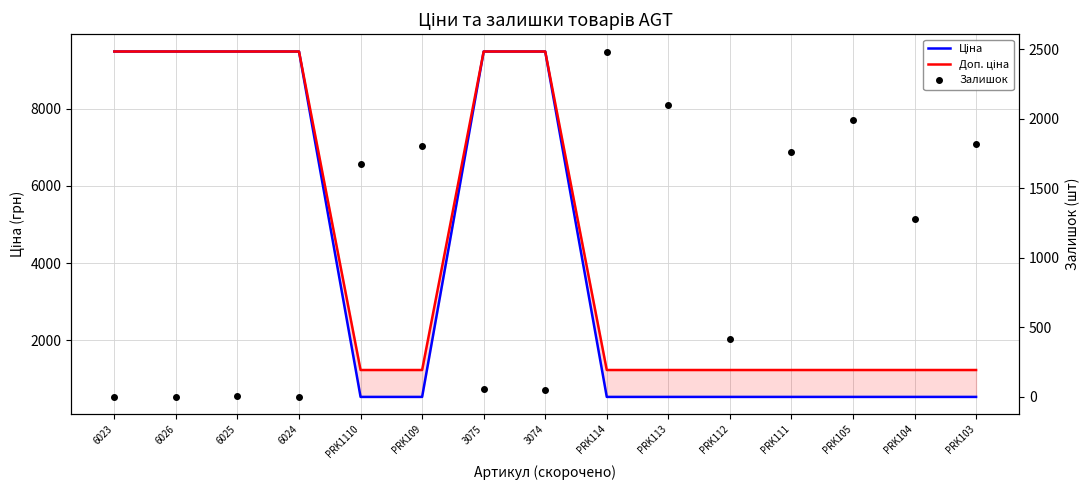

At which category does the chart reach its peak across all series?

6023